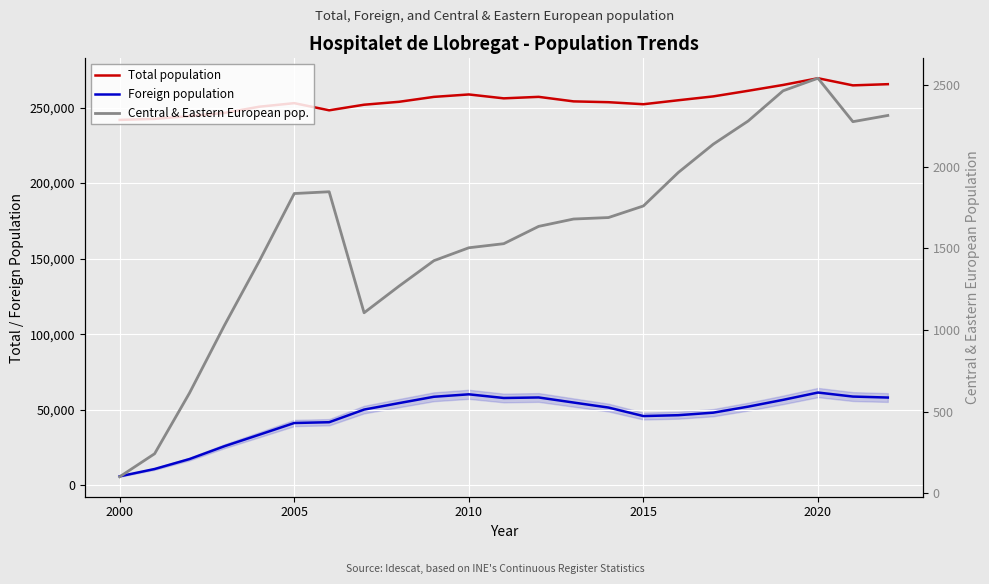

True or false: Total population and Central & Eastern European pop. cross at least once.

False